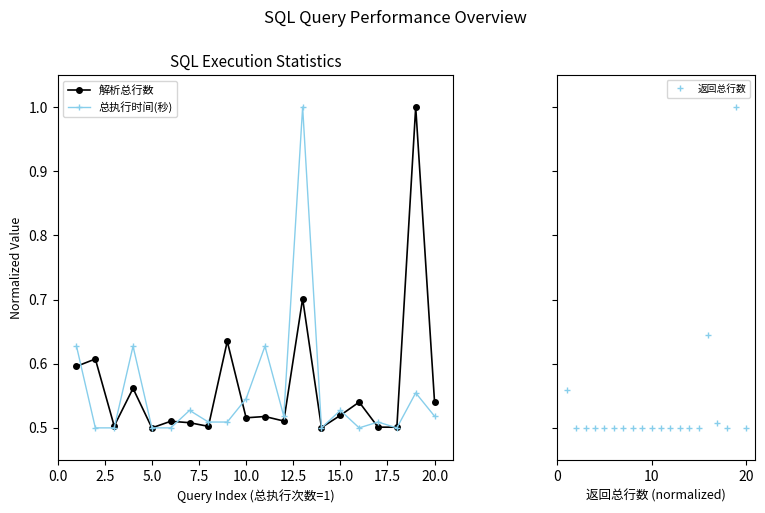

How many lines are shown in the chart?

3